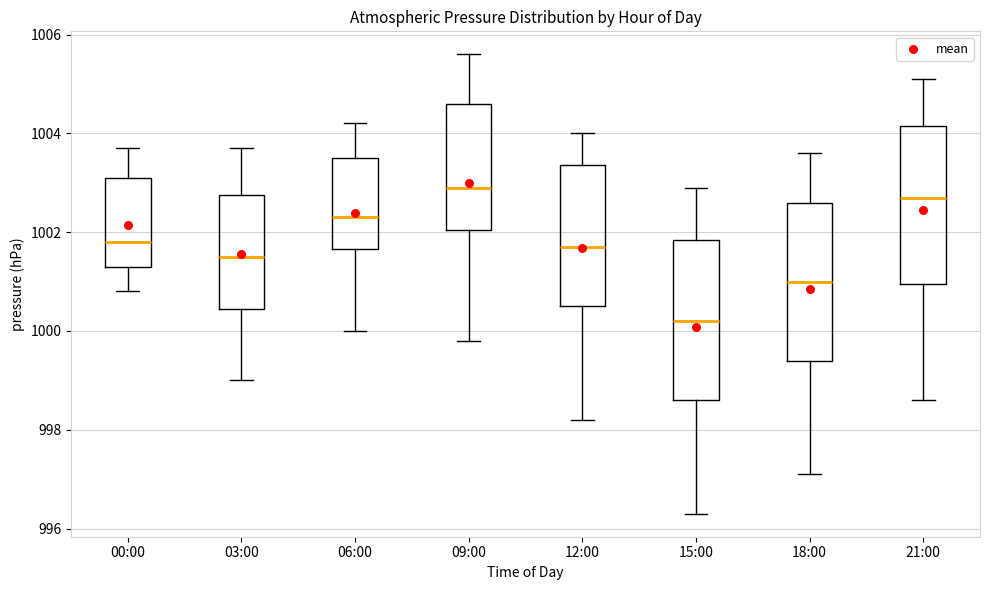

Reading left to right, transcribe this box plot: for each box, give where its median line is, the range the box spans, and where its two whiskers end, as read against the y-axis. The values are not printed on the chart, so give them approximately, as read against the axis.

00:00: median 1001.8, box 1001.4 to 1003.2, whiskers 1000.8 to 1003.8
03:00: median 1001.6, box 1000.4 to 1002.8, whiskers 999.0 to 1003.8
06:00: median 1002.4, box 1001.6 to 1003.6, whiskers 1000.0 to 1004.2
09:00: median 1003.0, box 1002.0 to 1004.6, whiskers 999.8 to 1005.6
12:00: median 1001.8, box 1000.6 to 1003.4, whiskers 998.2 to 1004.0
15:00: median 1000.2, box 998.6 to 1001.8, whiskers 996.4 to 1003.0
18:00: median 1001.0, box 999.4 to 1002.6, whiskers 997.2 to 1003.6
21:00: median 1002.8, box 1001.0 to 1004.2, whiskers 998.6 to 1005.2